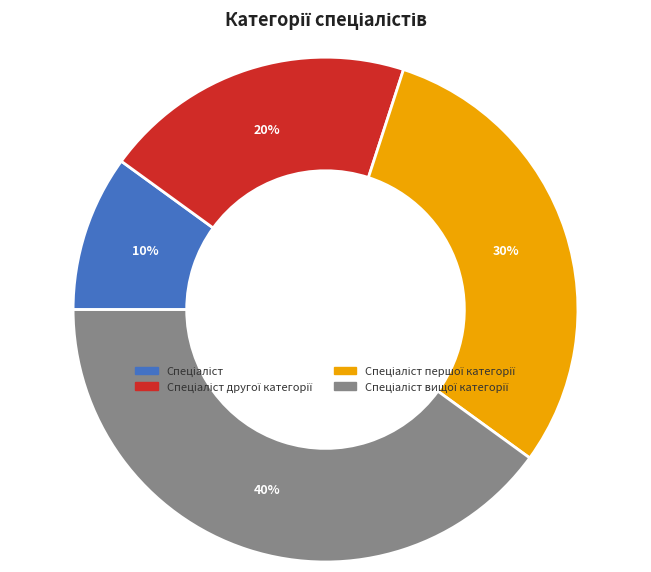

Does any single category account for the majority?

No